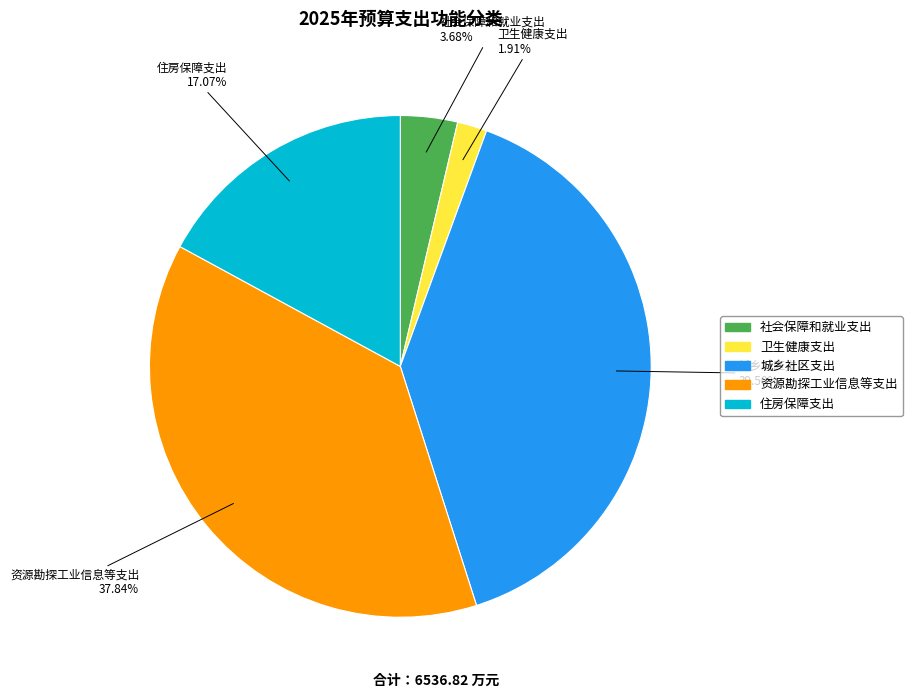

The 住房保障支出 slice represents 17% of the pie. True or false?

True